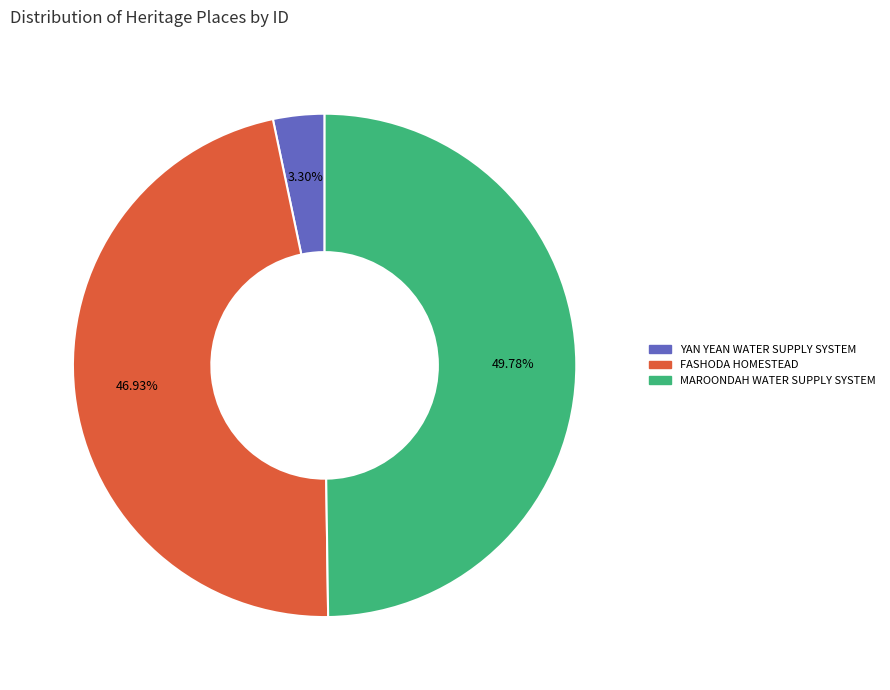

Is YAN YEAN WATER SUPPLY SYSTEM the majority of the pie?

No